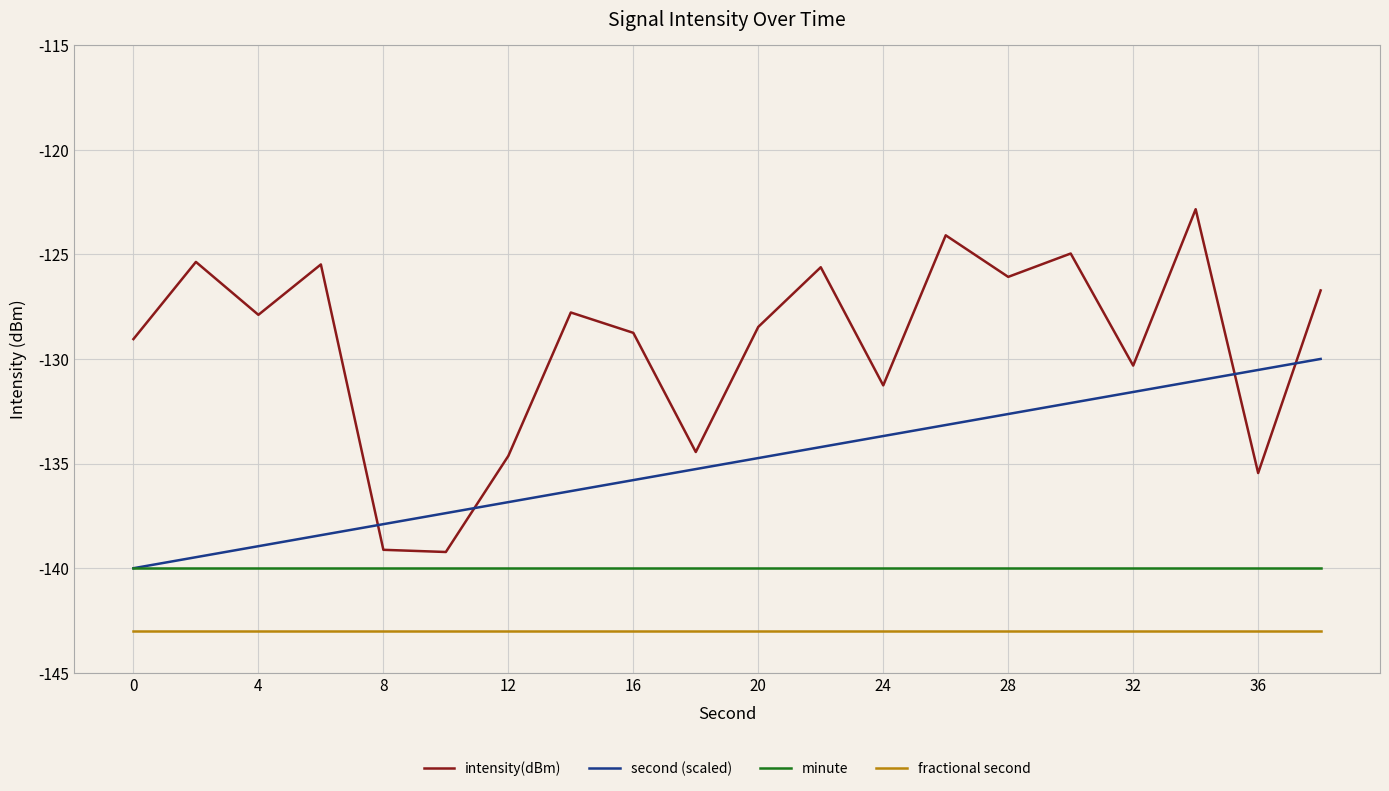

Which series has the largest range (max minus min)?

intensity(dBm)